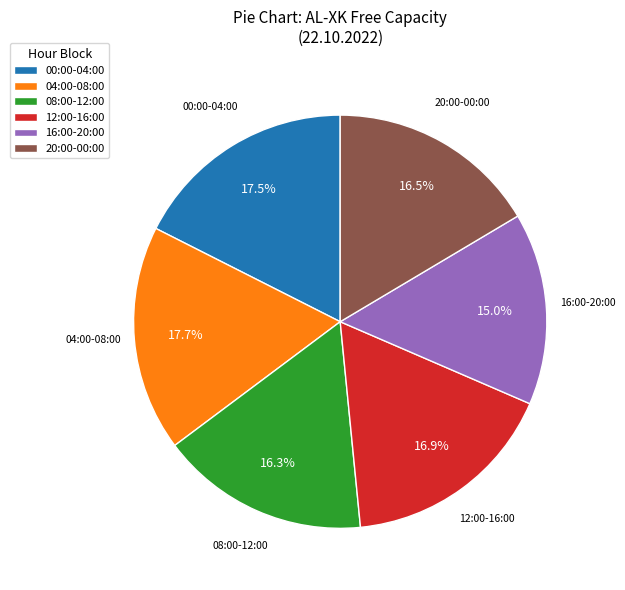

Does 04:00-08:00 represent more than half of the total?

No